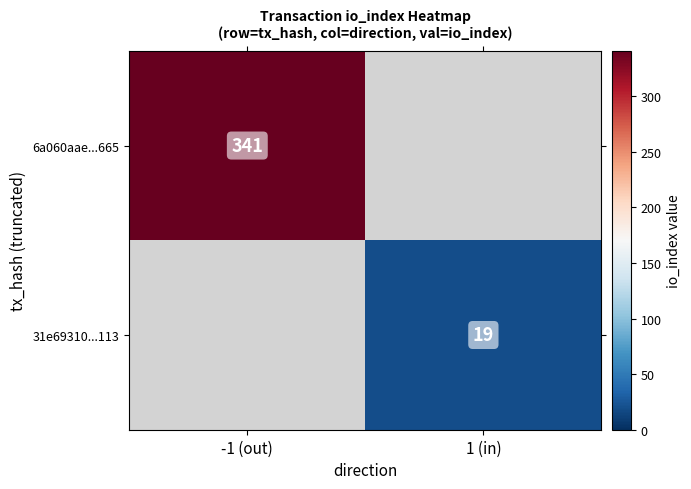

Is it true that 6a060aae...665 equals 341 at -1 (out)?

True